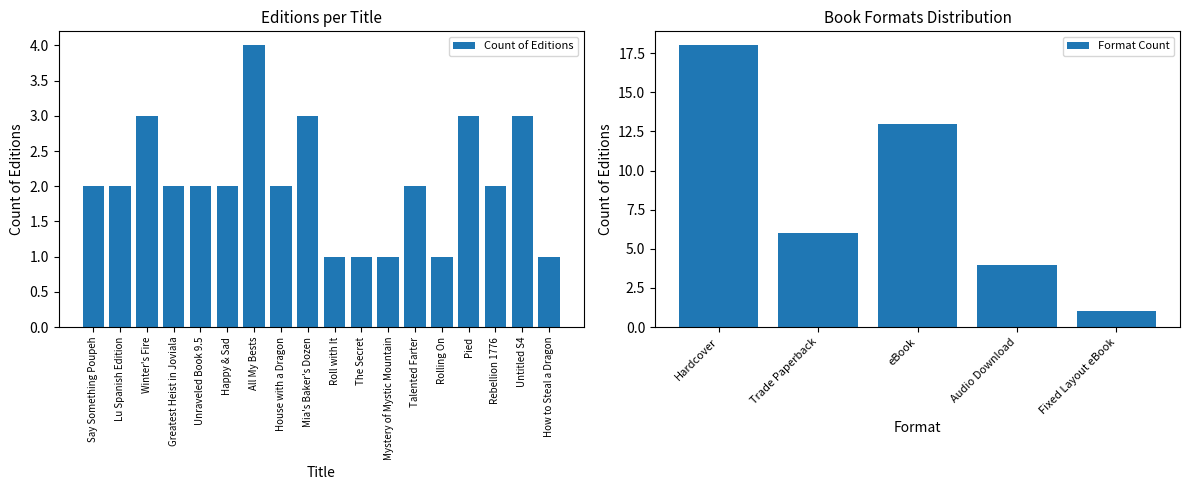

What is the greatest value displayed?

4